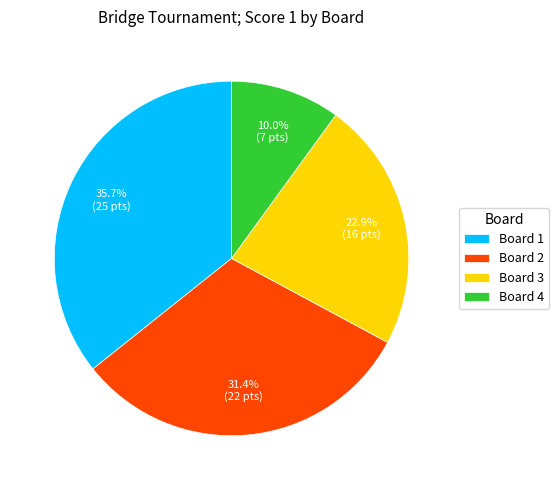

Is it true that Board 2 is 31% of the pie?

True